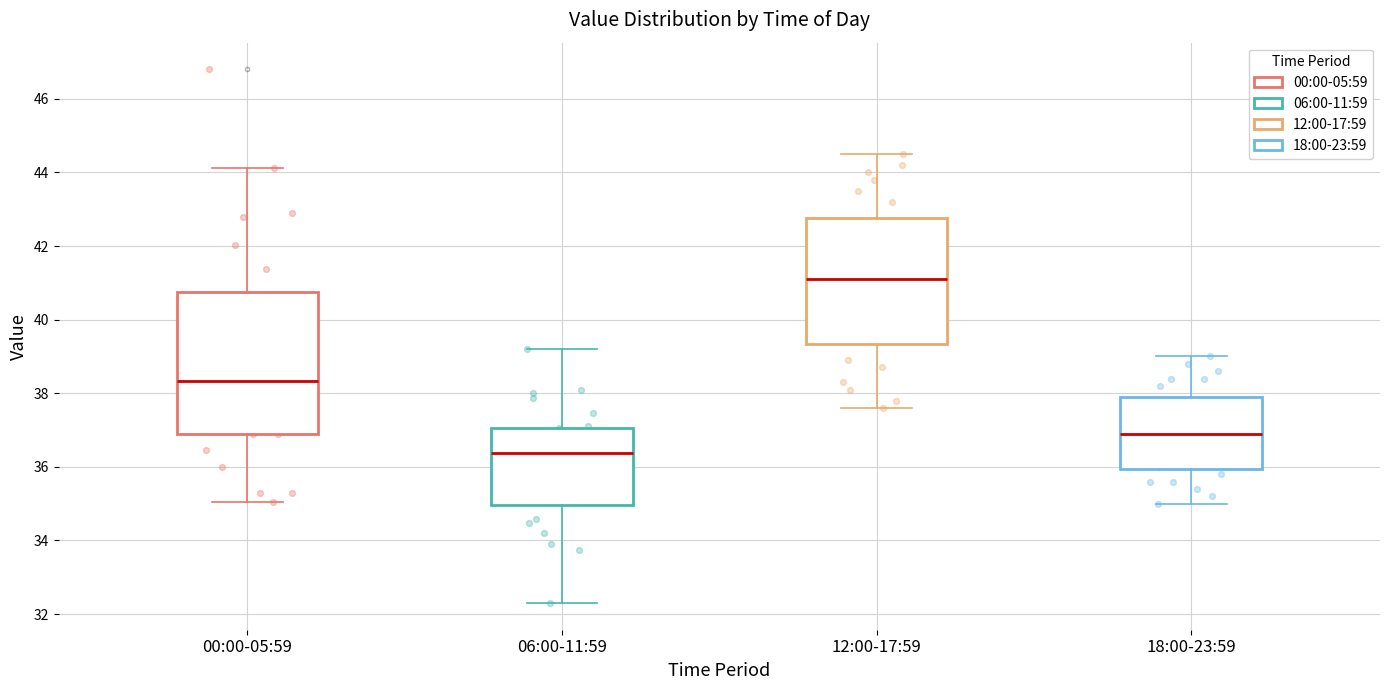

Which box's median line is the lowest?

06:00-11:59